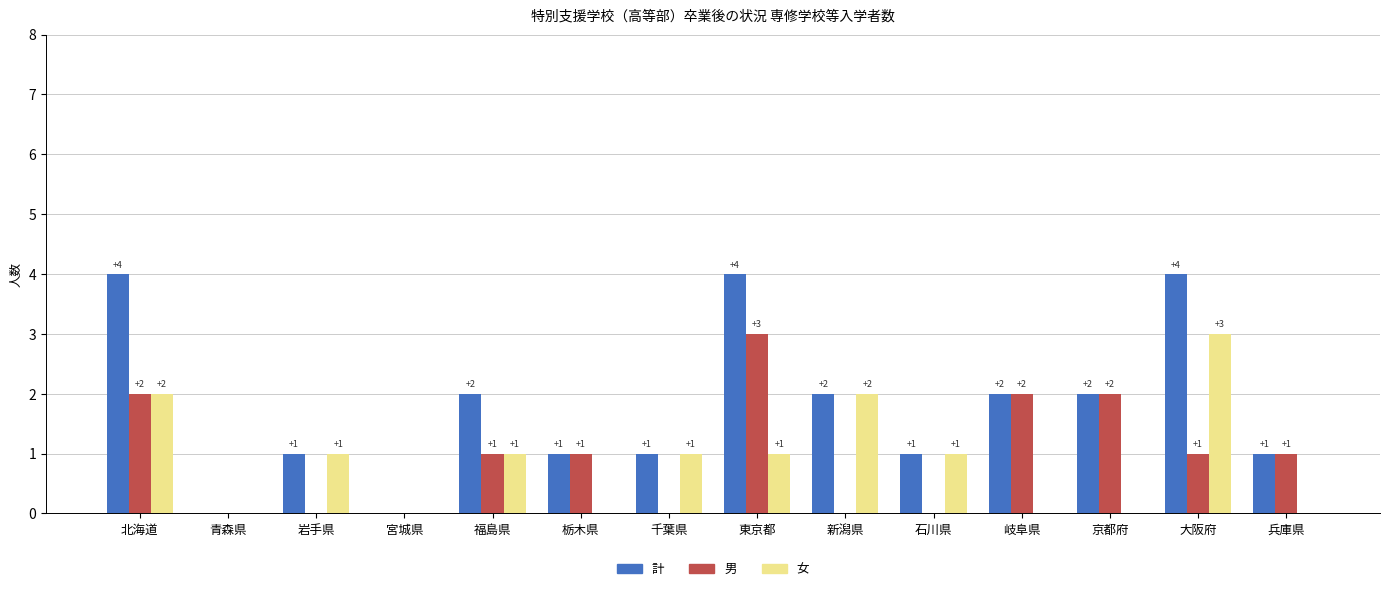

Reading left to right, transcribe all the data shown in this chart.

計: 4	0	1	0	2	1	1	4	2	1	2	2	4	1
男: 2	0	0	0	1	1	0	3	0	0	2	2	1	1
女: 2	0	1	0	1	0	1	1	2	1	0	0	3	0